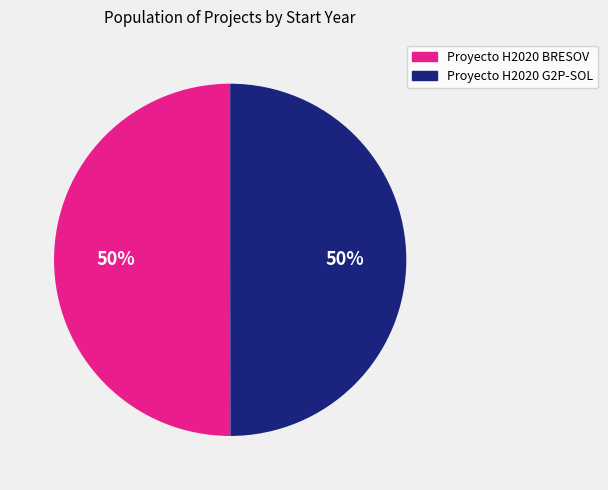

Approximately how many times larger is the value at Proyecto H2020 G2P-SOL compared to Proyecto H2020 BRESOV?

1.0